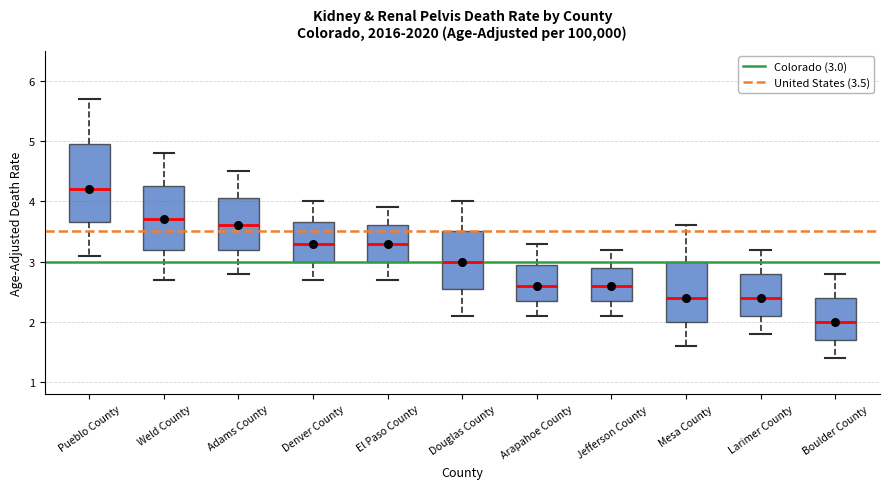

Which box is the tallest, from its lower edge to its upper edge?

Pueblo County